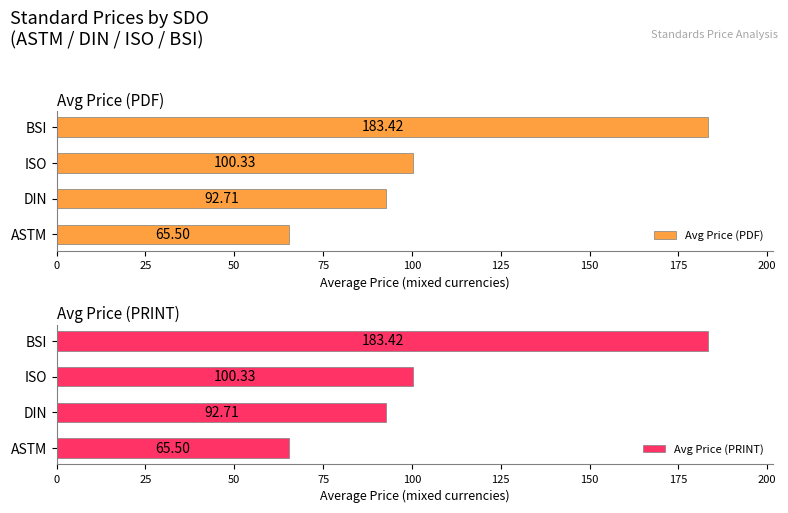

Rank the categories by Avg Price (PDF) value from lowest to highest.

ASTM, DIN, ISO, BSI